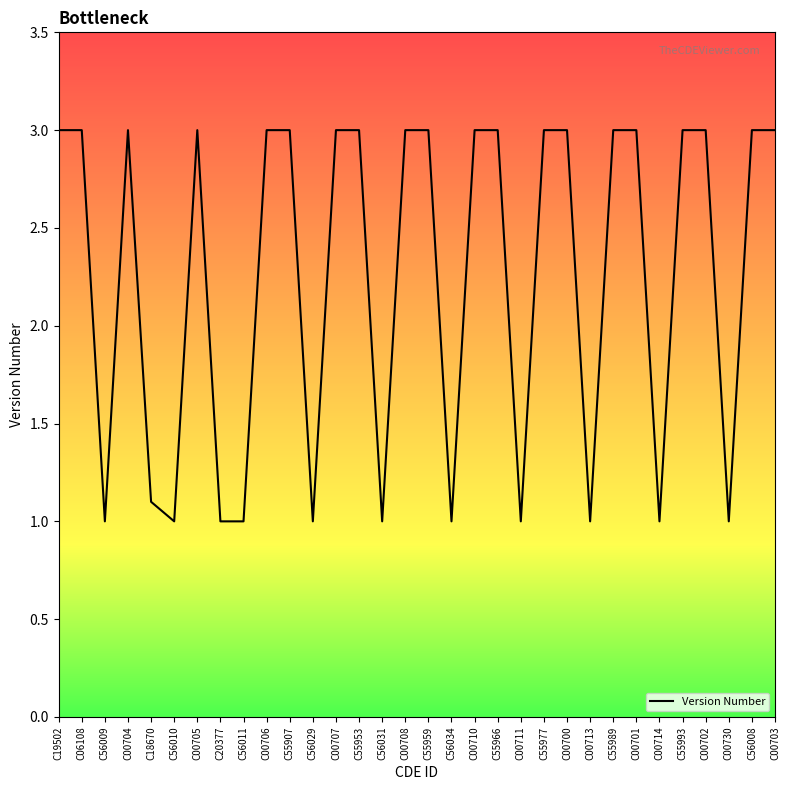

Reading left to right, list all the values displayed in this chart.

C19502=3.0	C06108=3.0	C56009=1.0	C00704=3.0	C18670=1.1	C56010=1.0	C00705=3.0	C20377=1.0	C56011=1.0	C00706=3.0	C55907=3.0	C56029=1.0	C00707=3.0	C55953=3.0	C56031=1.0	C00708=3.0	C55959=3.0	C56034=1.0	C00710=3.0	C55966=3.0	C00711=1.0	C55977=3.0	C00700=3.0	C00713=1.0	C55989=3.0	C00701=3.0	C00714=1.0	C55993=3.0	C00702=3.0	C00730=1.0	C56008=3.0	C00703=3.0